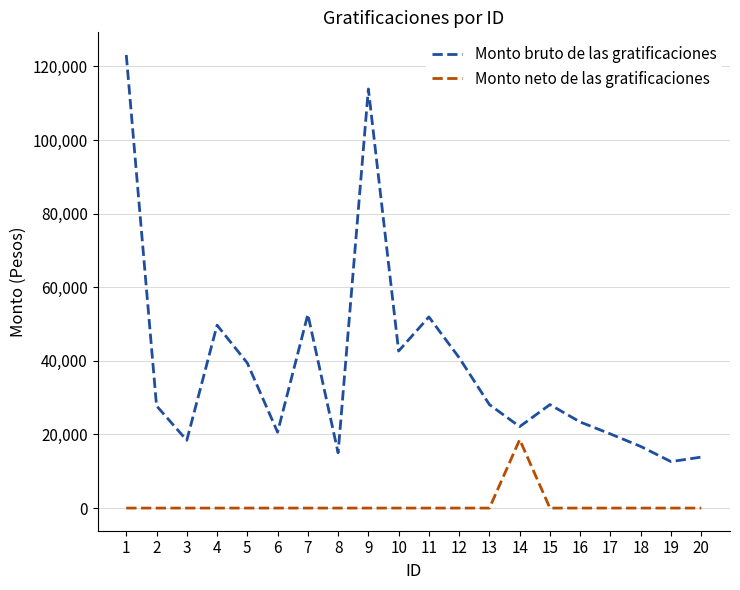

The value of Monto bruto de las gratificaciones at 8 is 21019.1. True or false?

False